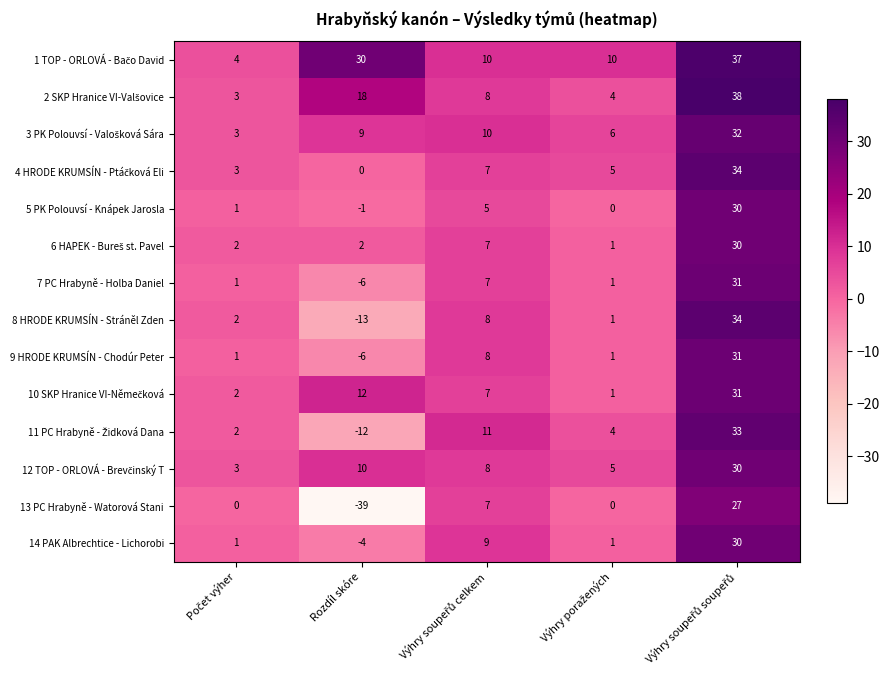

How many data points does each series have?

5